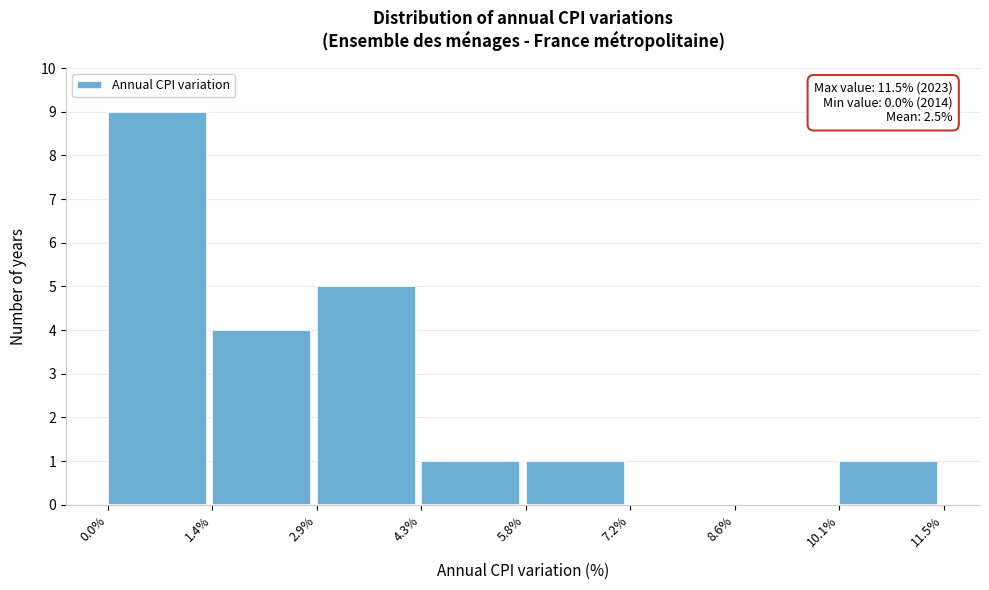

Over which range of the x-axis is the bar tallest?

0.0% to 1.4%